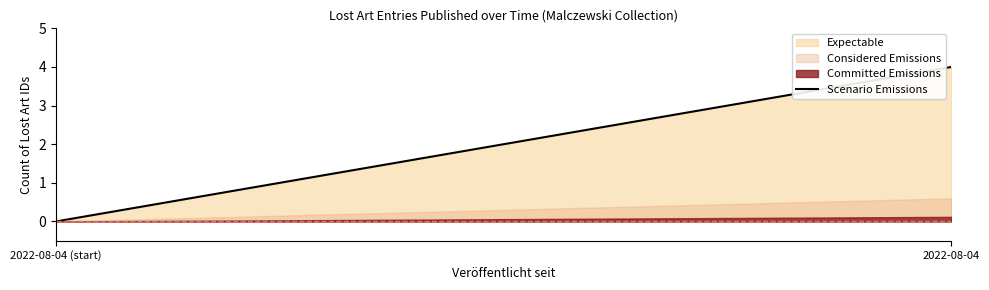

How many positive values are there?

1